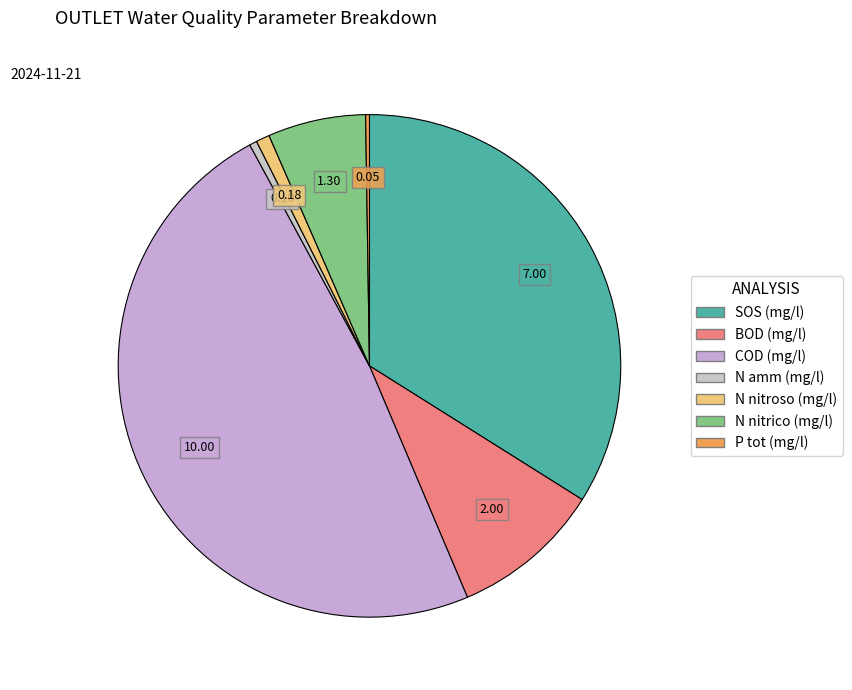

Is it true that COD (mg/l) is 48% of the pie?

True